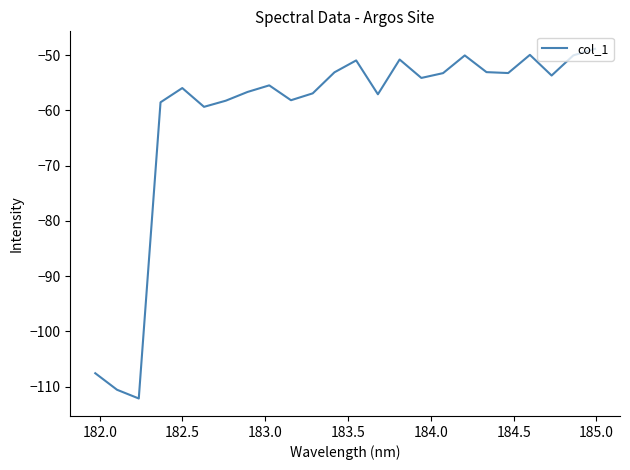

What is the difference between the second highest and minimum values?

62.2